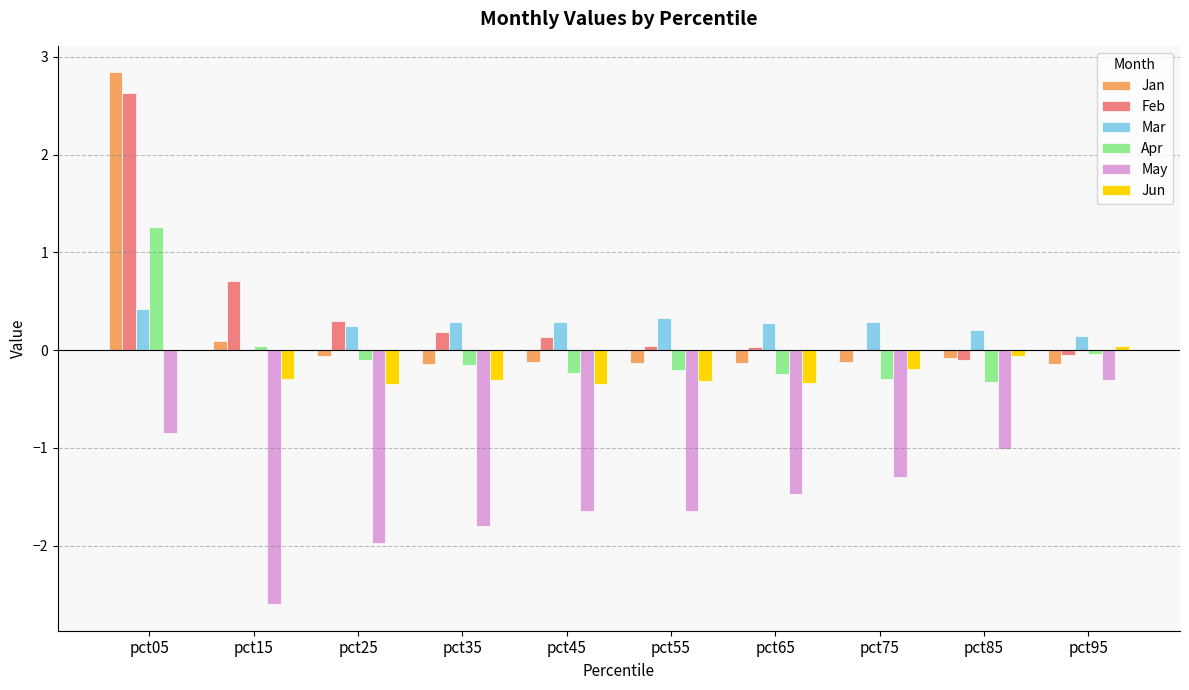

Is it true that Jun equals -0.2 at pct75?

True